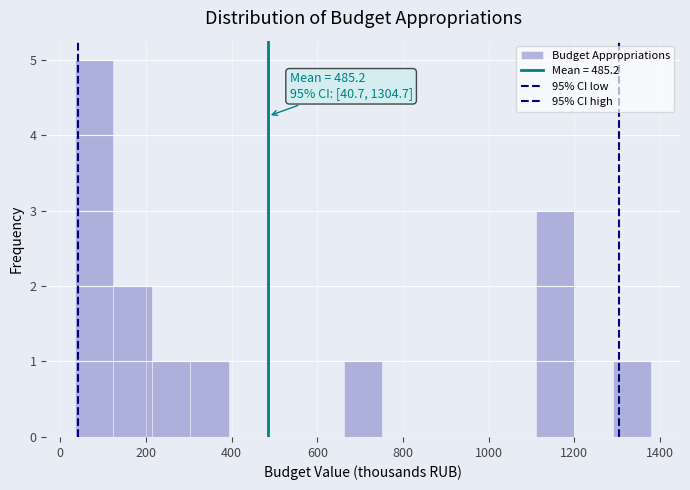

Which range on the x-axis has the tallest bar?

40 to 120